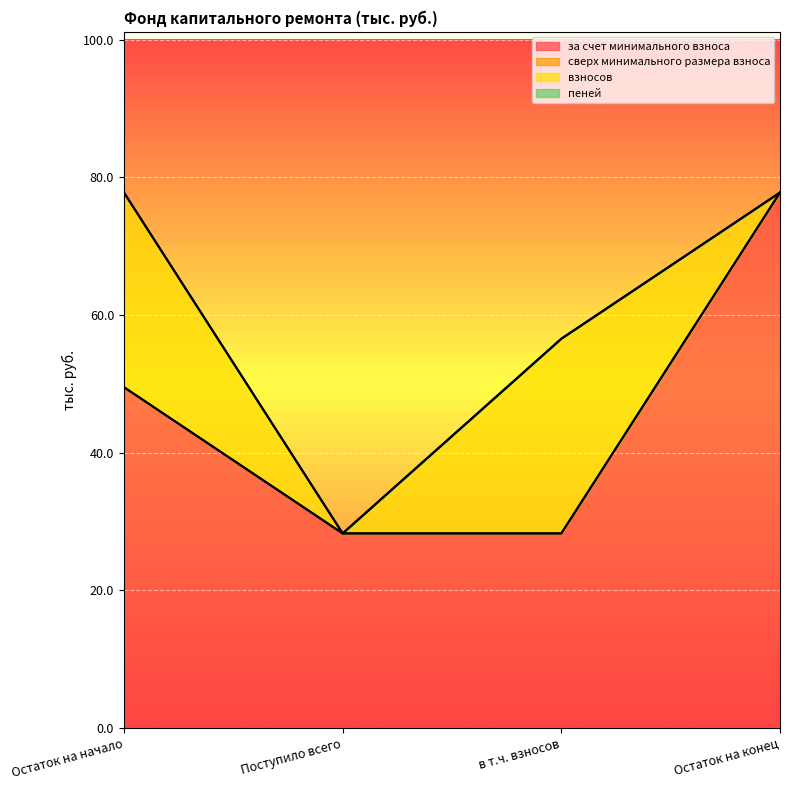

At which label is взносов closest to 14?

Поступило всего